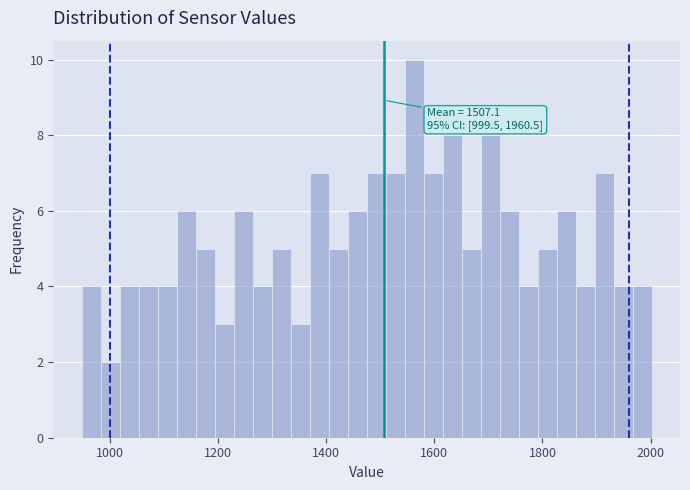

Read against the x-axis, roughly where is the centre of the tallest bar?

1560